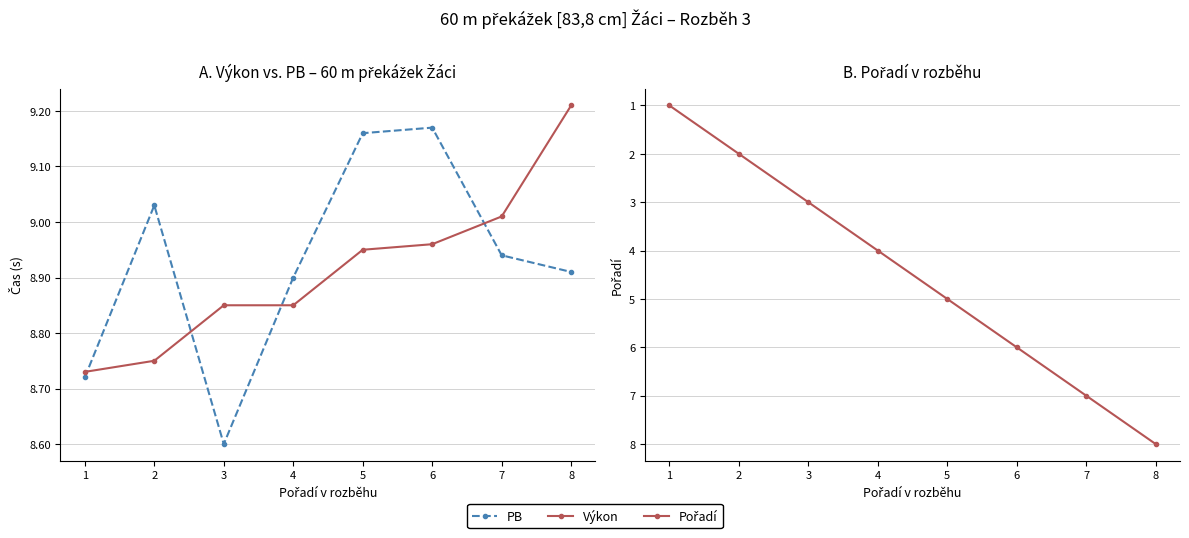

At which label is Pořadí closest to 4?

4